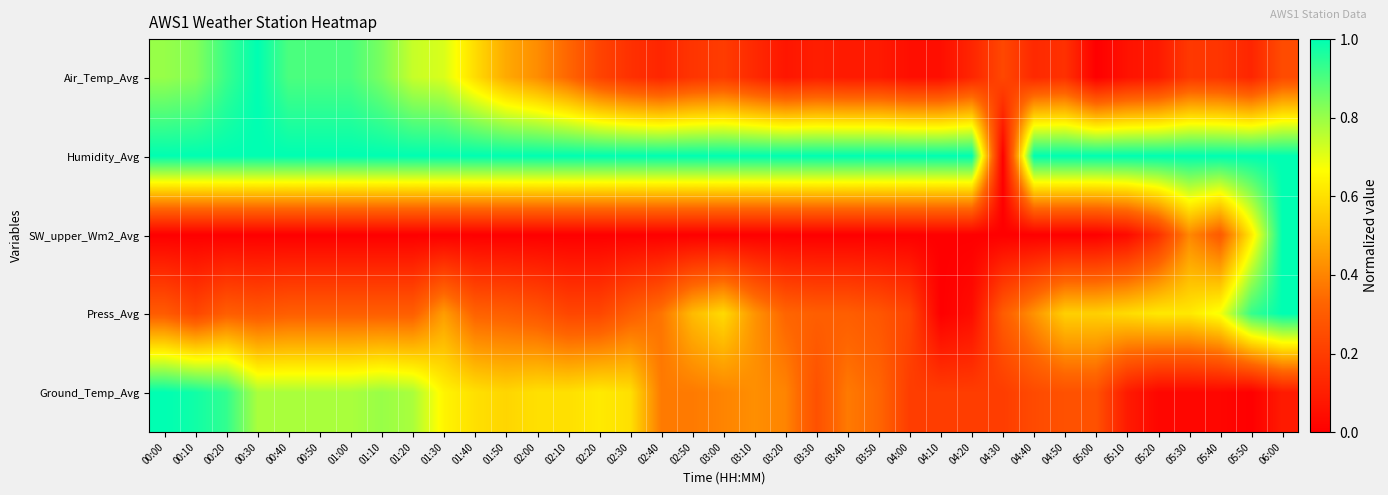

Which series has the largest range (max minus min)?

Air_Temp_Avg